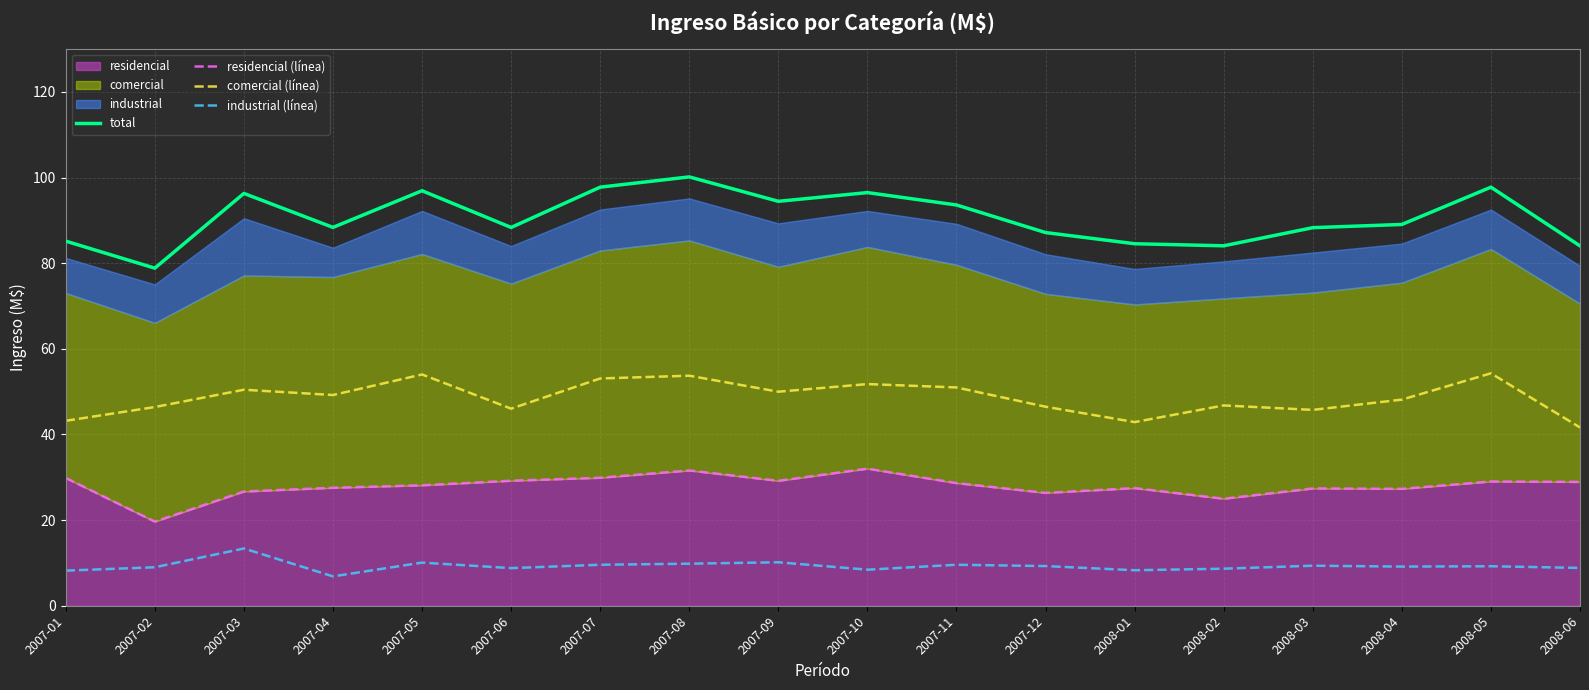

What is the sum of the total values at 2008-03 and 2007-05?

185.2